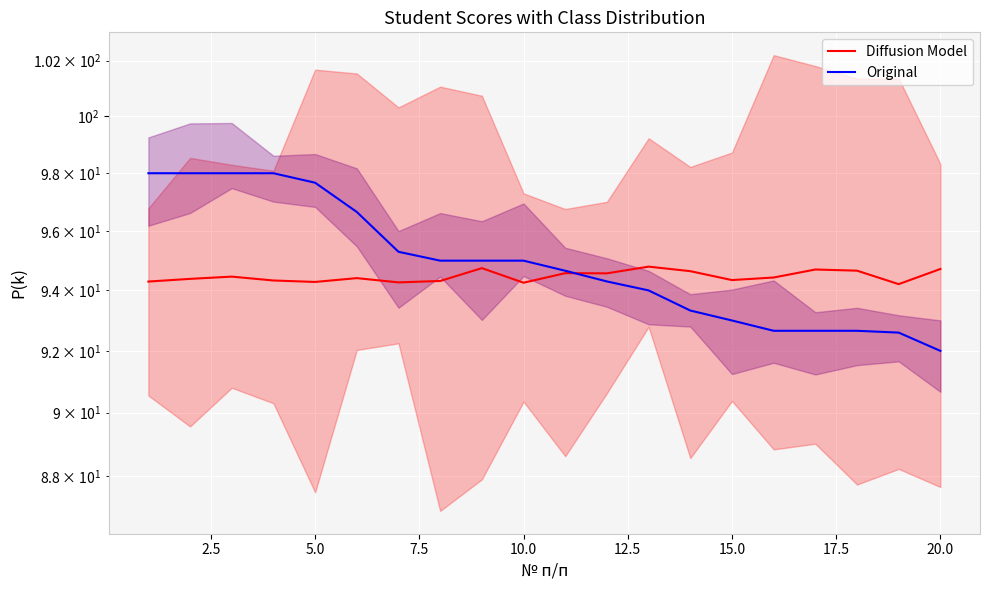

What is the spread (max minus min) of values at 11?

0.3